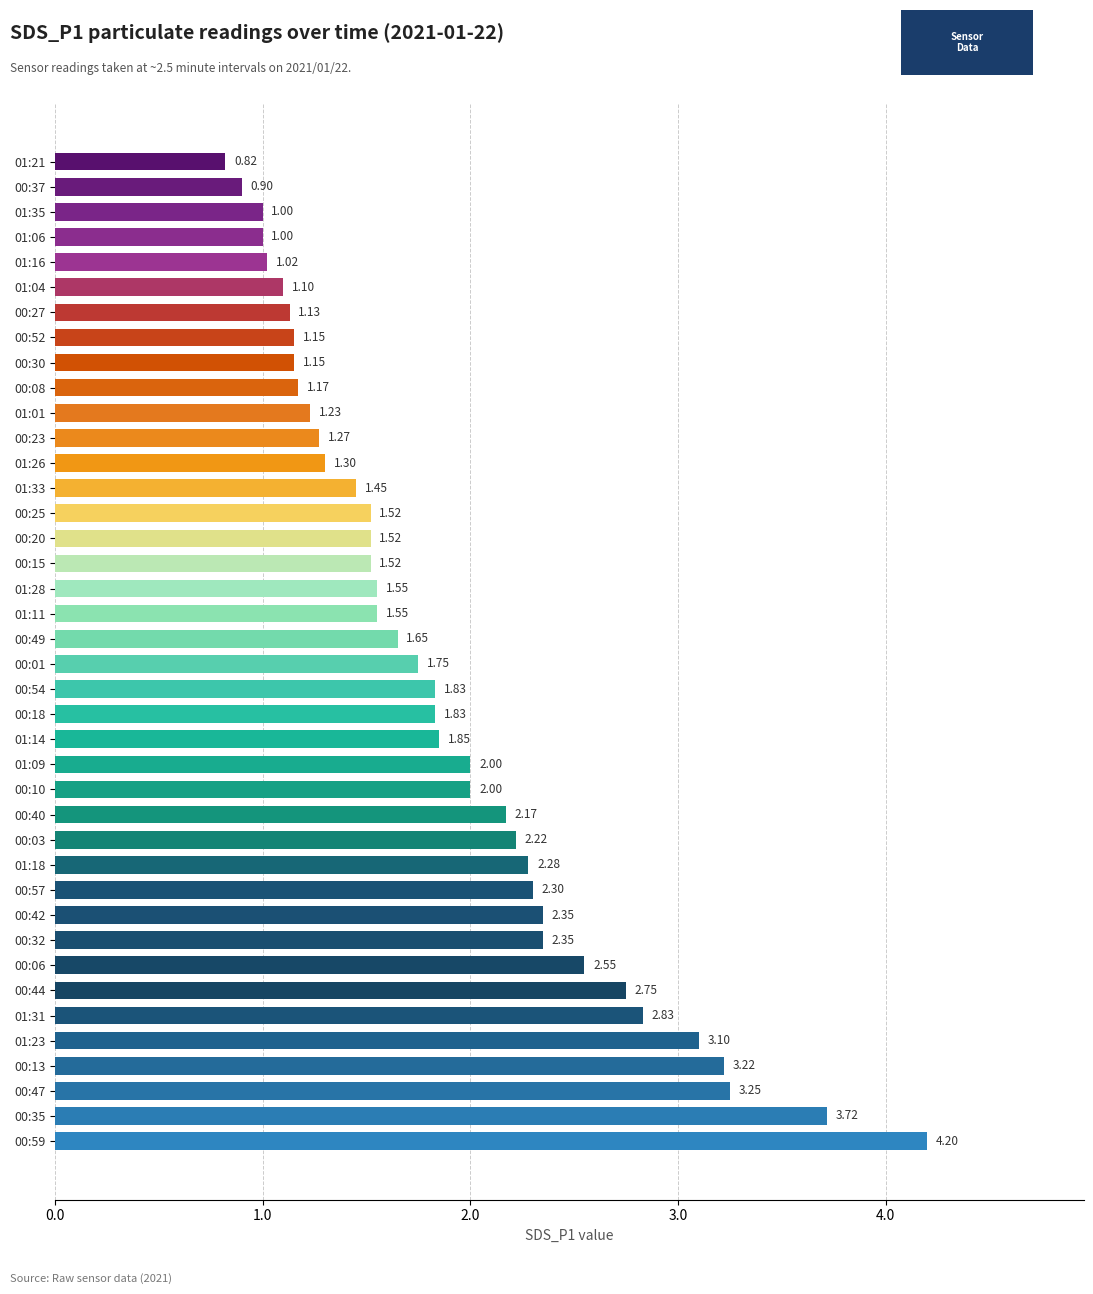

What is the sum of the values at 01:06 and 01:23?

4.1